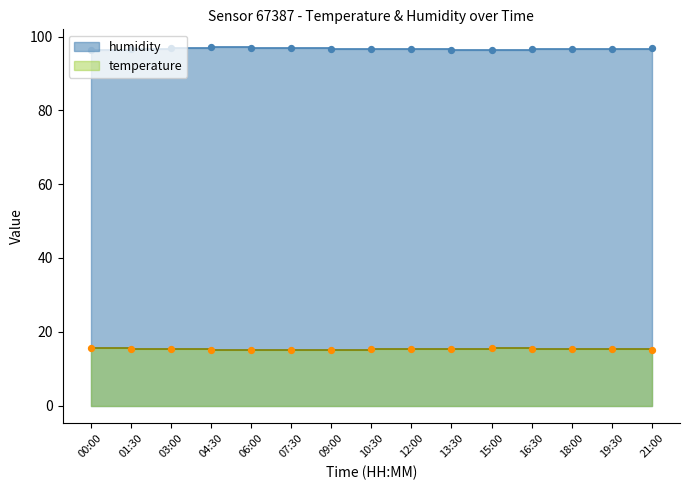

Which series has the largest Y range (max minus min)?

humidity